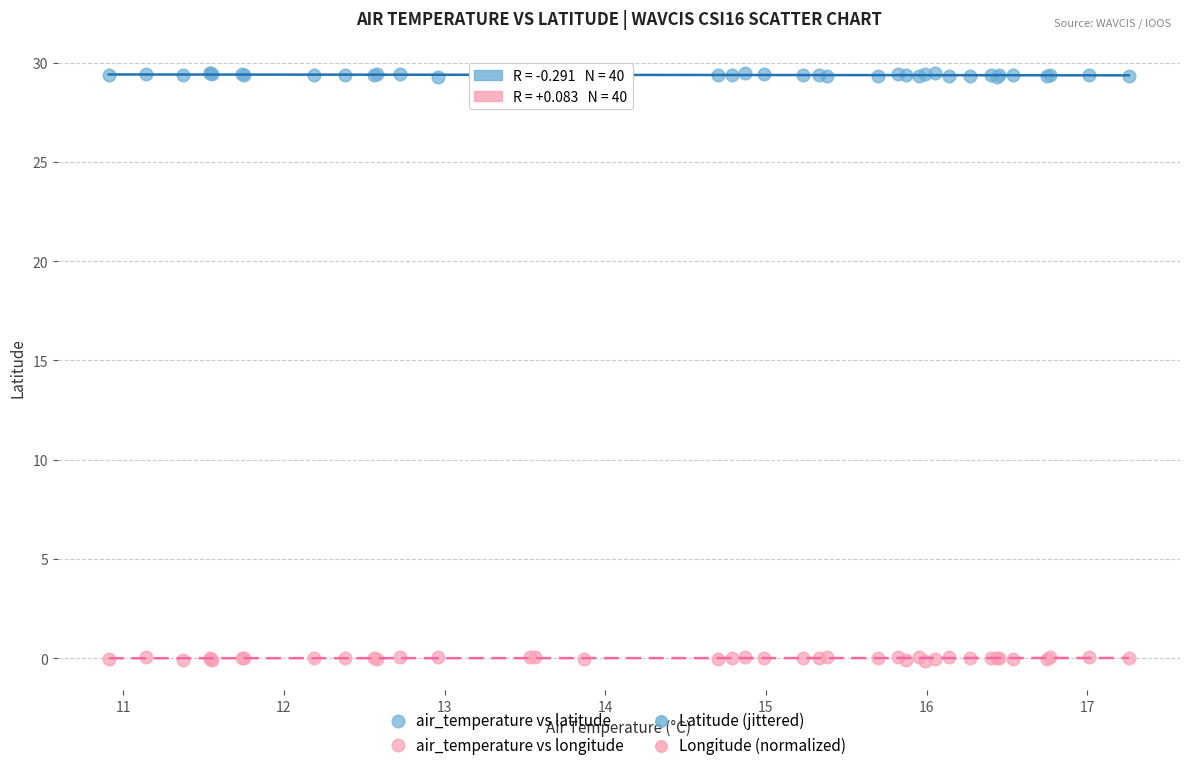

What is the X range (max minus min) for the scatter plot?

6.4